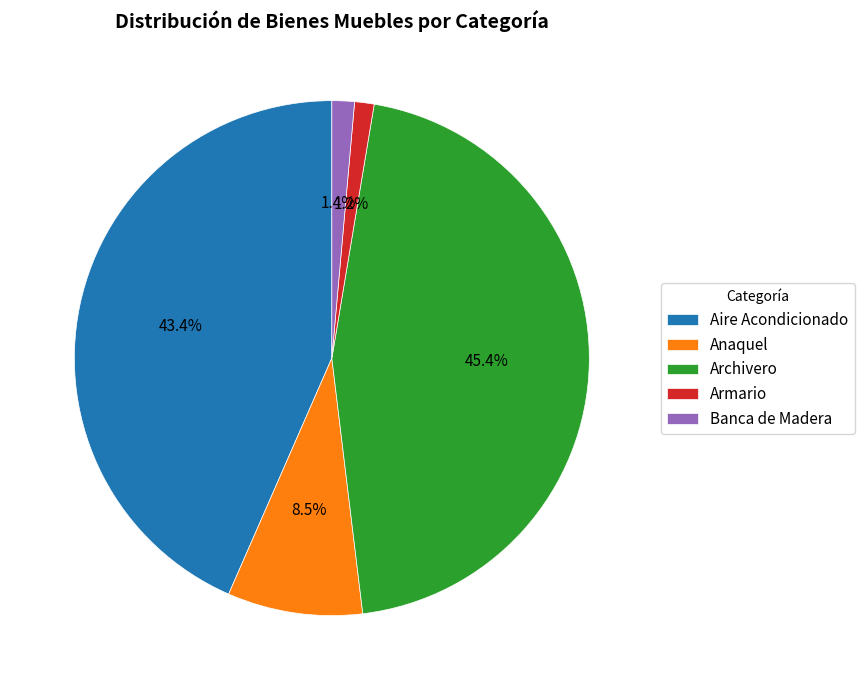

What is the largest slice in the pie chart?

Archivero